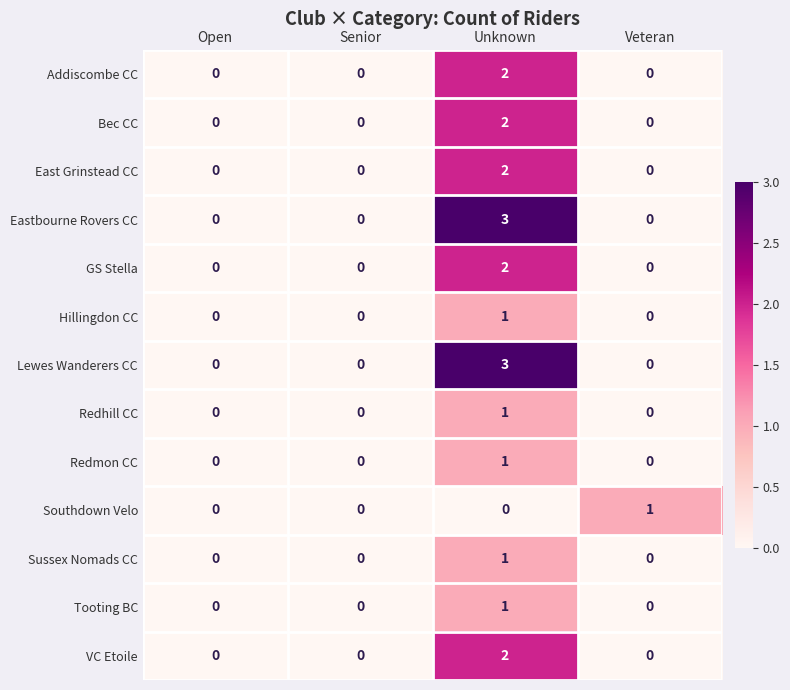

What is the difference between the highest and lowest values at Unknown?

3